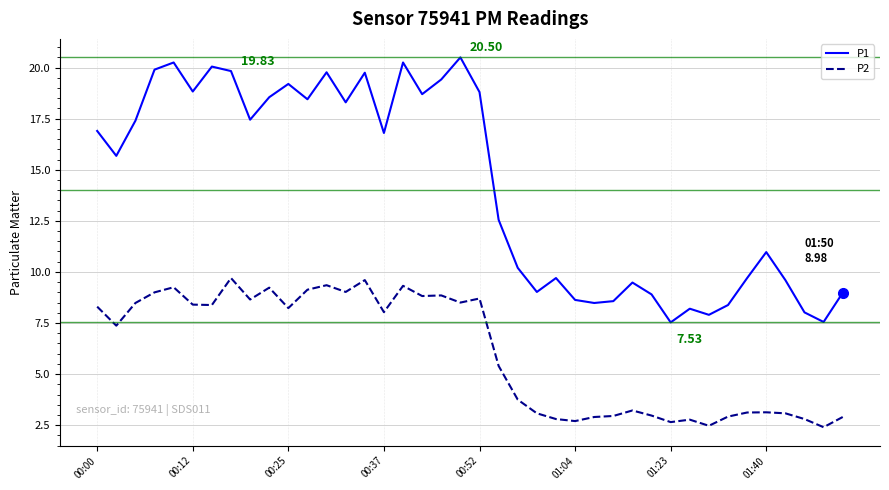

What is the difference between the maximum and minimum values in the P2 series?

7.3